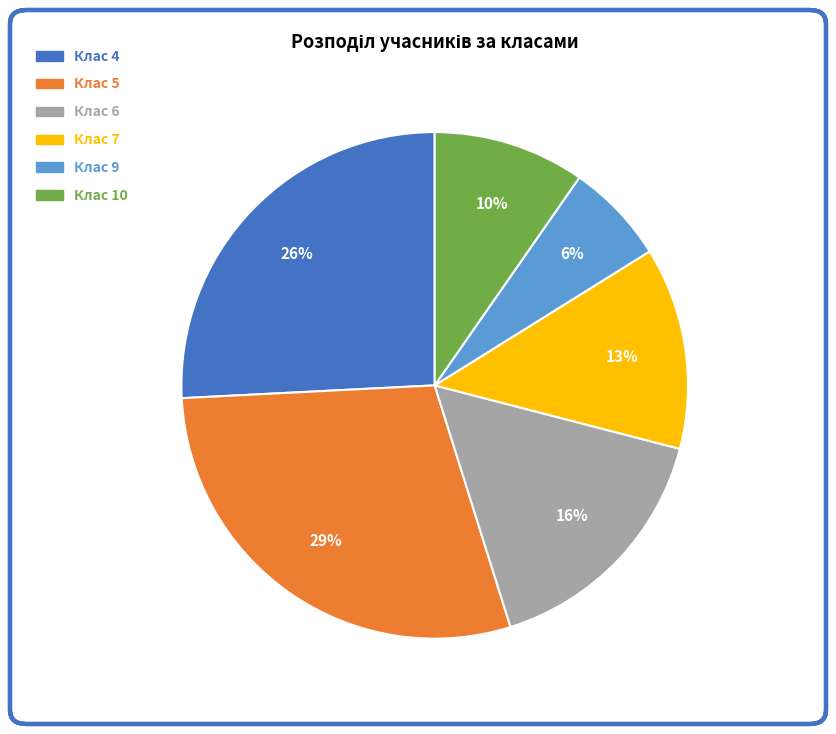

Is there any slice that represents more than half of the pie?

No